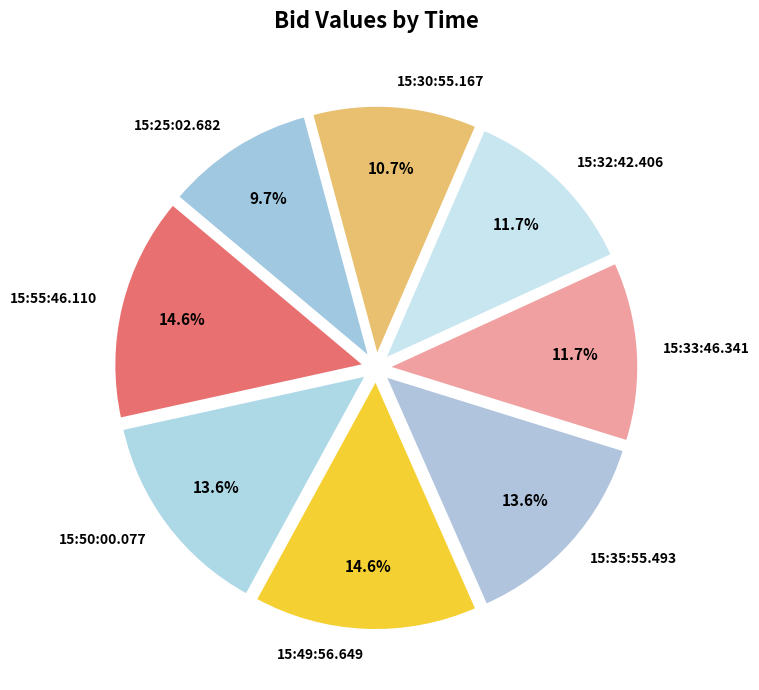

To the nearest percent, what percentage of the pie is 15:35:55.493?

14%